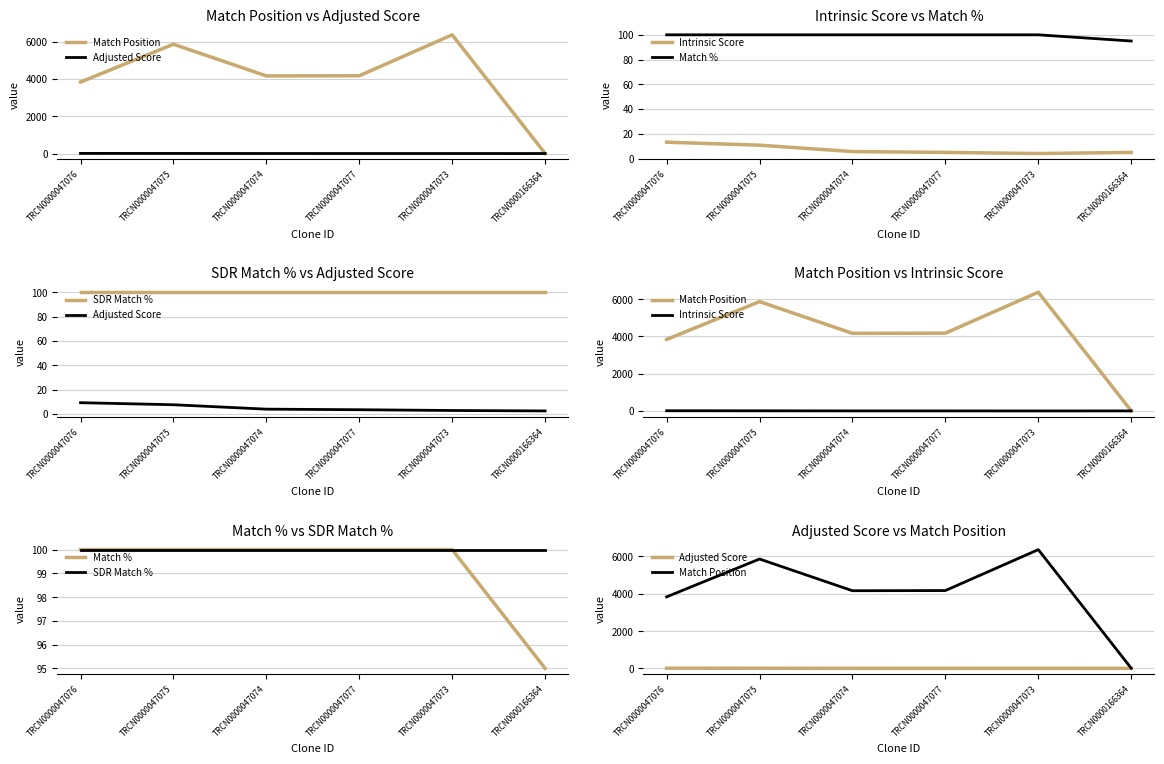

Count the number of categories in the chart.

6